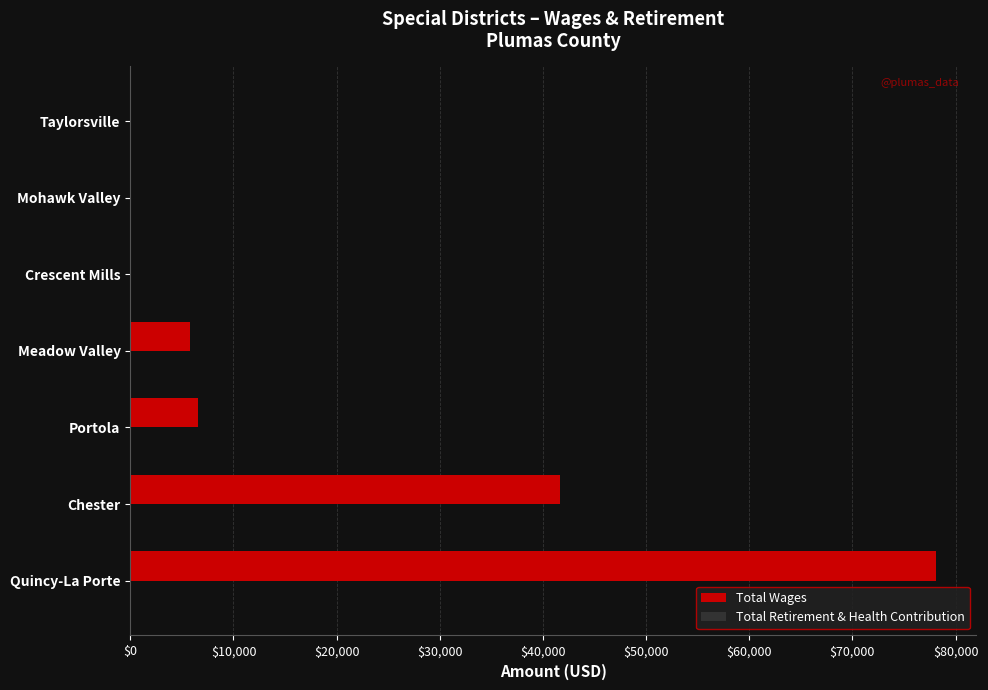

What is the sum of all values?

132129